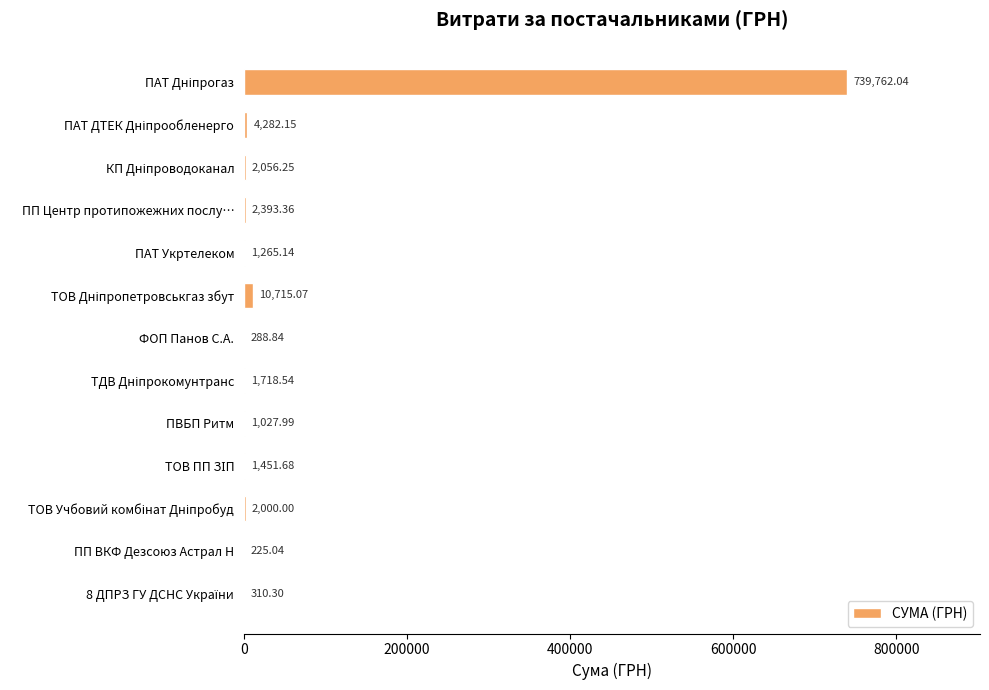

What is the ratio of the value at ПВБП Ритм to the value at ФОП Панов С.А.?

3.6